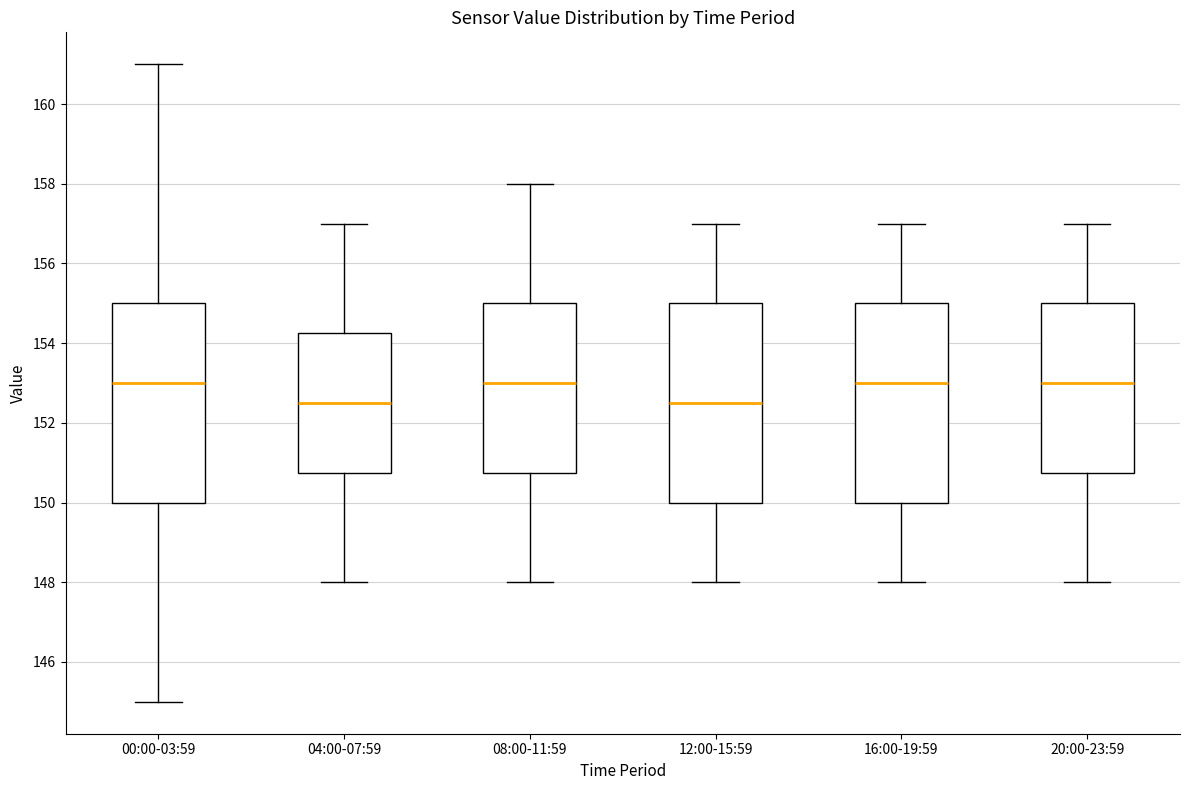

Reading left to right, transcribe this box plot: for each box, give where its median line is, the range the box spans, and where its two whiskers end, as read against the y-axis. The values are not printed on the chart, so give them approximately, as read against the axis.

00:00-03:59: median 153.0, box 150.0 to 155.0, whiskers 145.0 to 161.0
04:00-07:59: median 152.6, box 150.8 to 154.2, whiskers 148.0 to 157.0
08:00-11:59: median 153.0, box 150.8 to 155.0, whiskers 148.0 to 158.0
12:00-15:59: median 152.6, box 150.0 to 155.0, whiskers 148.0 to 157.0
16:00-19:59: median 153.0, box 150.0 to 155.0, whiskers 148.0 to 157.0
20:00-23:59: median 153.0, box 150.8 to 155.0, whiskers 148.0 to 157.0